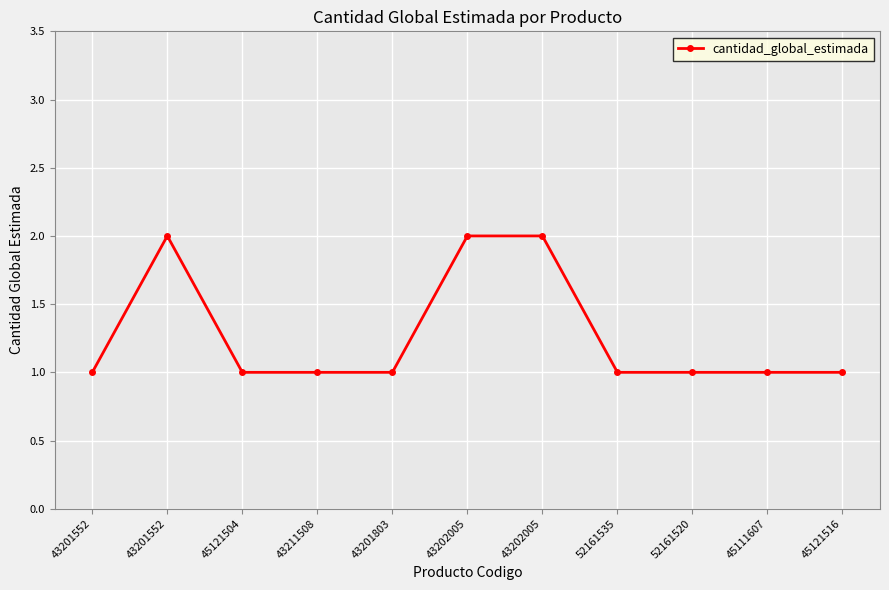

What is the change in value from 43202005 to 45121516?

-1